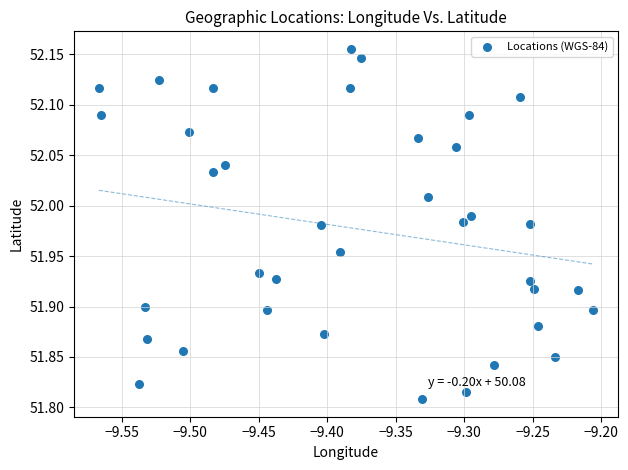

What is the range of Y values (max minus min)?

0.3